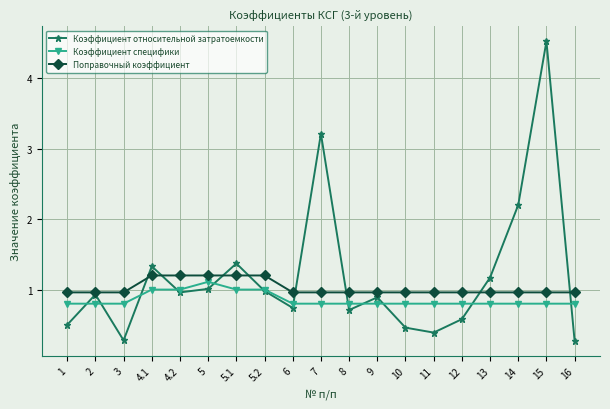

What value does the Коэффициент специфики series have at 6?

0.8